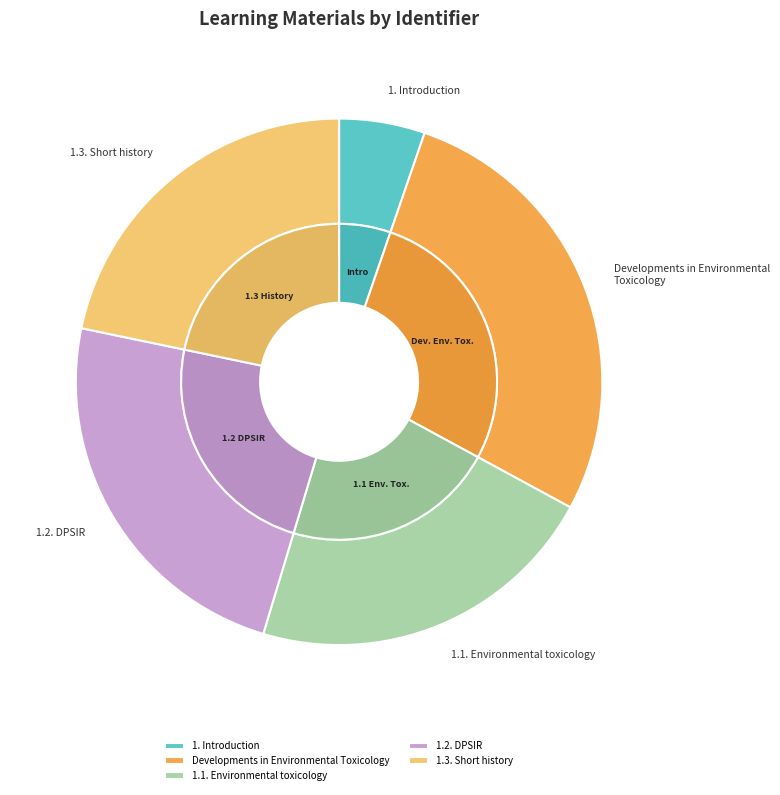

The 1.3. Short history slice represents 30% of the pie. True or false?

False